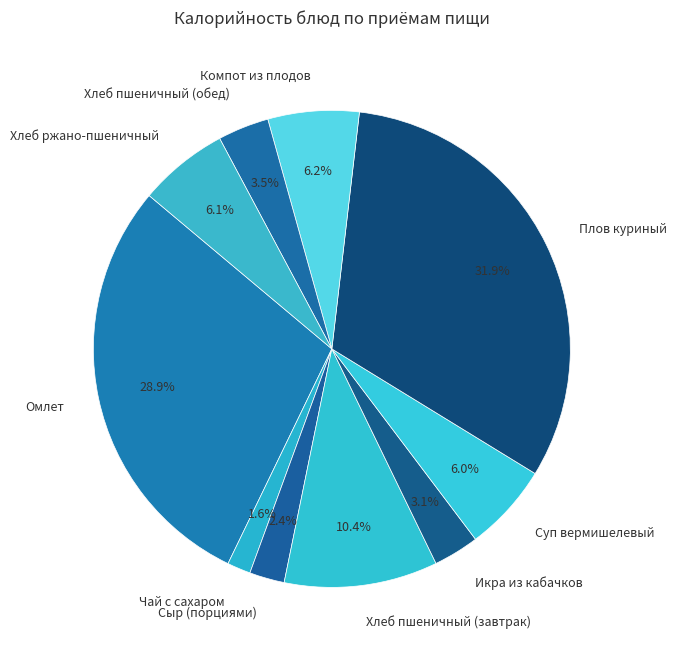

To the nearest percent, what is the difference between the largest and smallest slice percentages?

30%